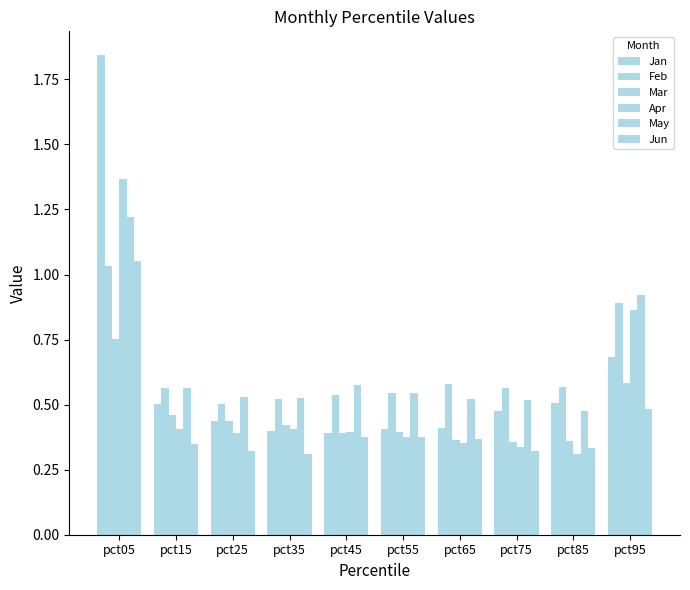

Rank the categories by Feb value from lowest to highest.

pct25, pct35, pct45, pct55, pct75, pct15, pct85, pct65, pct95, pct05